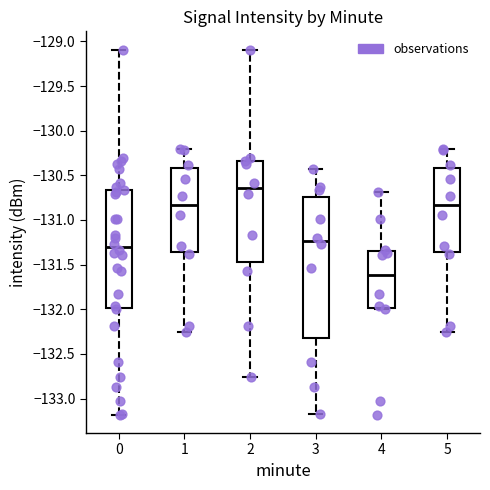

Reading left to right, read every box against the y-axis: the position of its median line, the range the box covers, and the ends of its whiskers. The values are not printed on the chart, so give them approximately, as read against the axis.

0: median -131.30, box -132.00 to -130.65, whiskers -133.20 to -129.10
1: median -130.85, box -131.35 to -130.40, whiskers -132.25 to -130.20
2: median -130.65, box -131.45 to -130.35, whiskers -132.75 to -129.10
3: median -131.25, box -132.35 to -130.75, whiskers -133.15 to -130.45
4: median -131.60, box -132.00 to -131.35, whiskers -132.00 to -130.70
5: median -130.85, box -131.35 to -130.40, whiskers -132.25 to -130.20